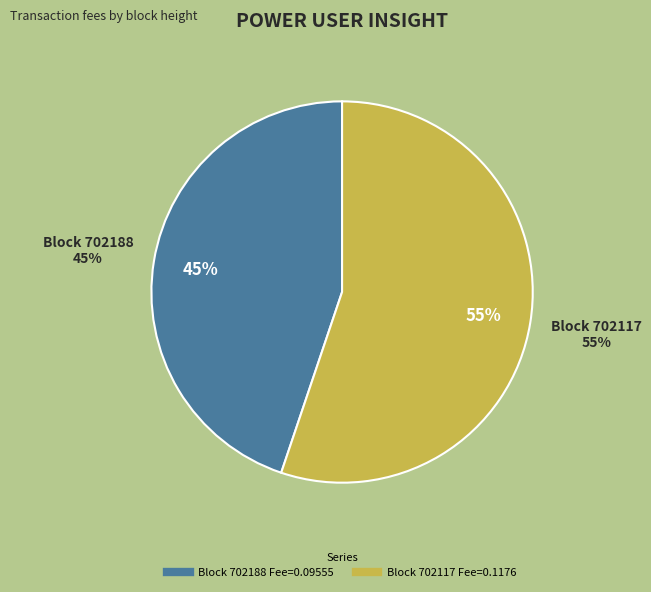

How many slices are in this pie chart?

2